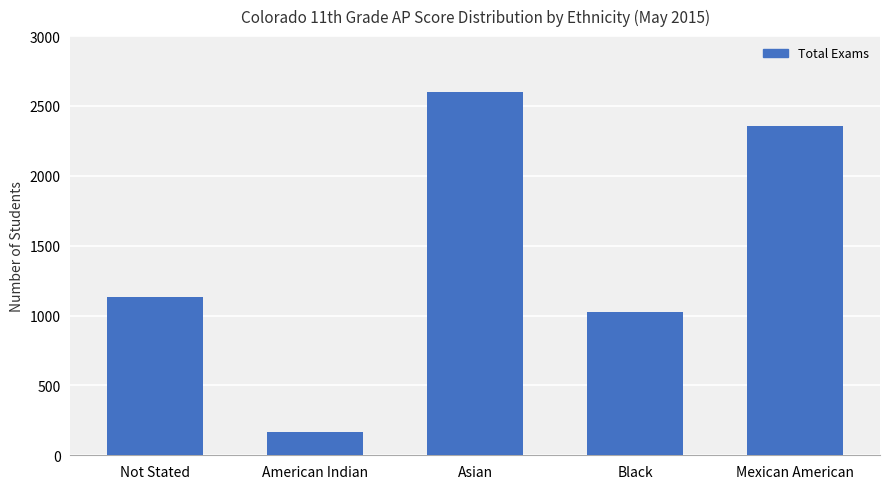

Which category has the highest value across all series?

Asian